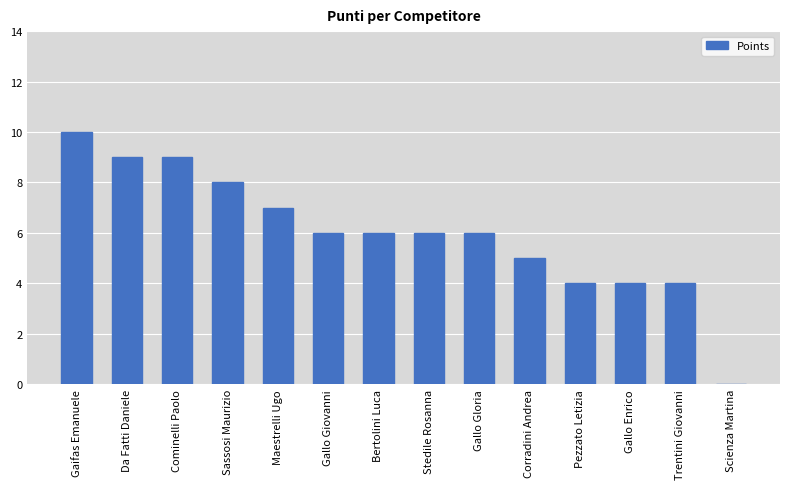

What is the change in value from Gallo Gloria to Gallo Enrico?

-2